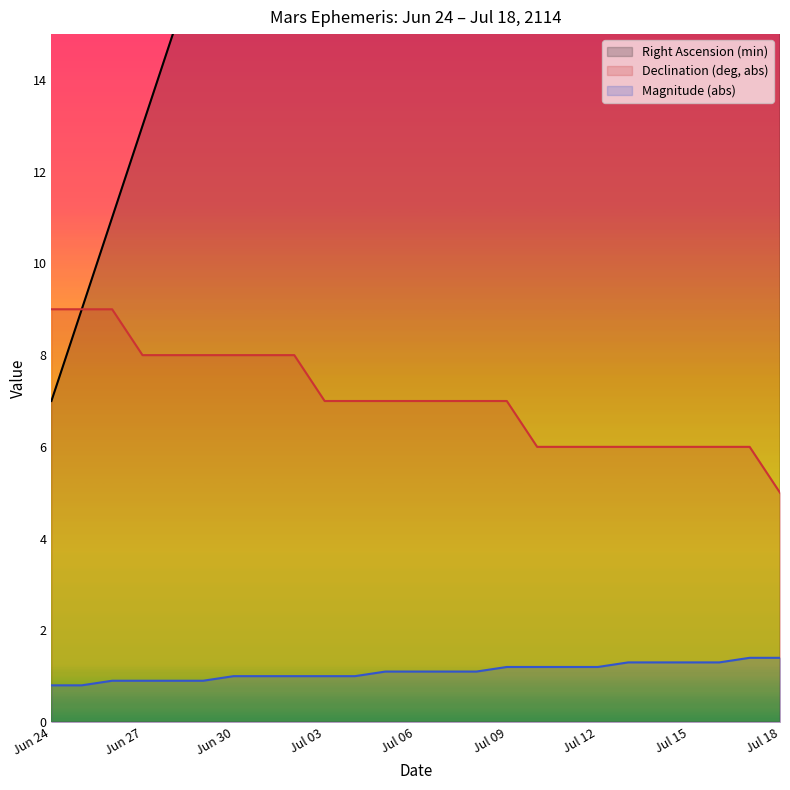

True or false: Magnitude (abs) has a value of 1.0 at Jul 03.

True